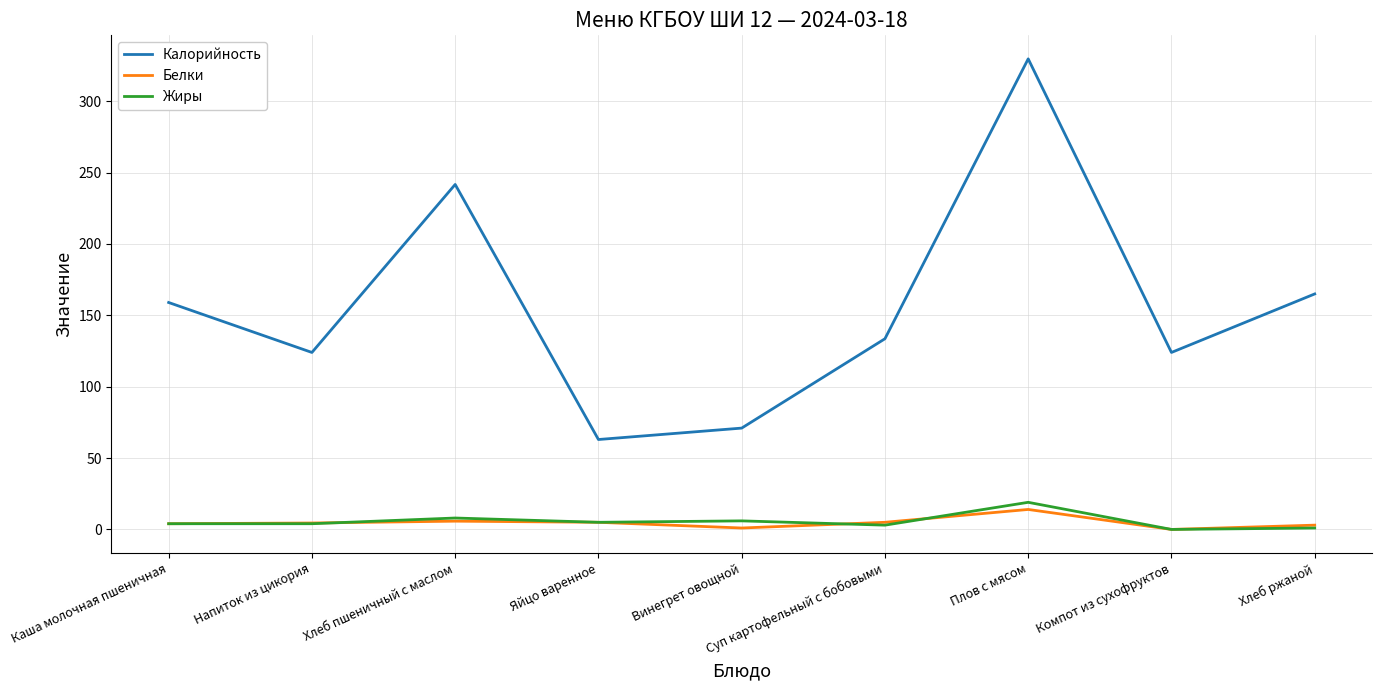

Which series has the widest spread of values?

Калорийность